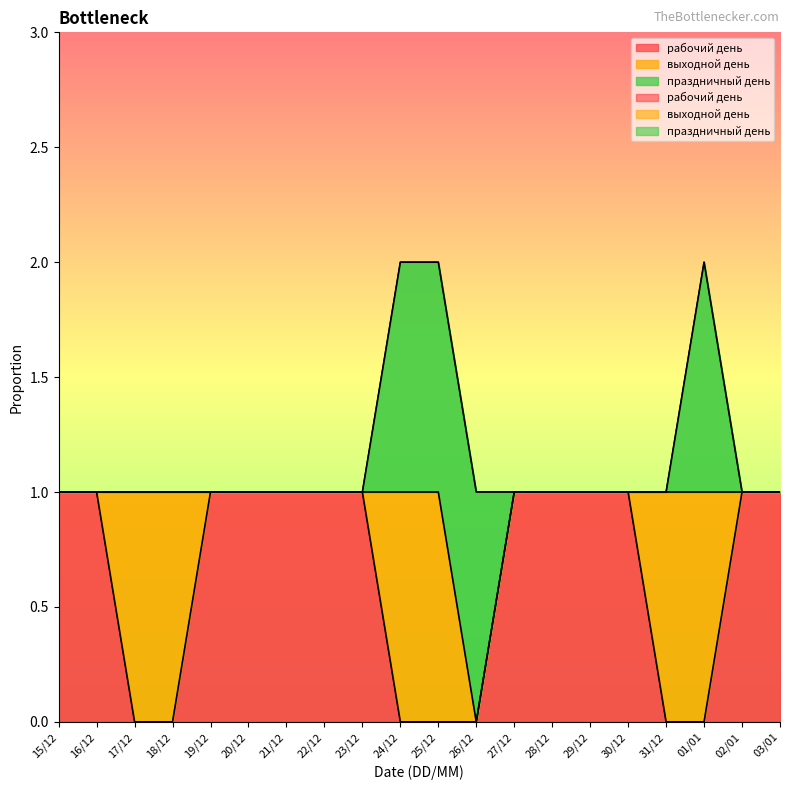

List the series in order of their peak value, highest first.

рабочий день, выходной день, праздничный день